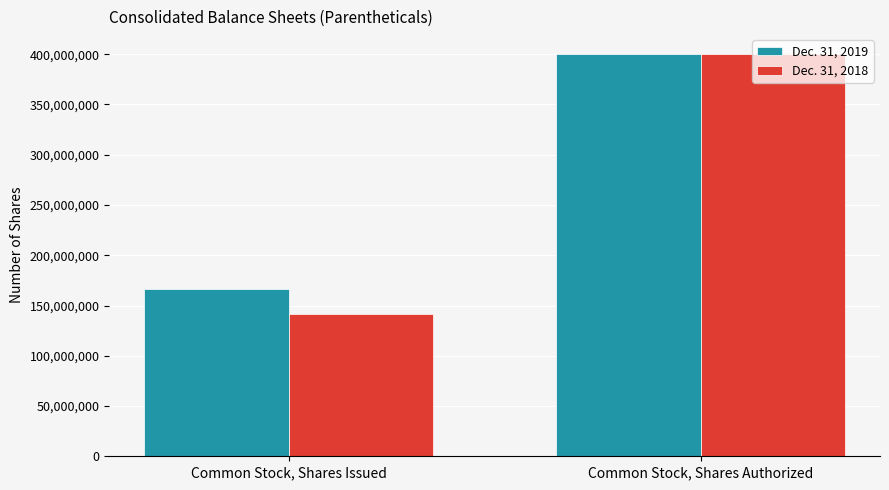

How many Dec. 31, 2018 values are between 141466071 and 400000000?

2